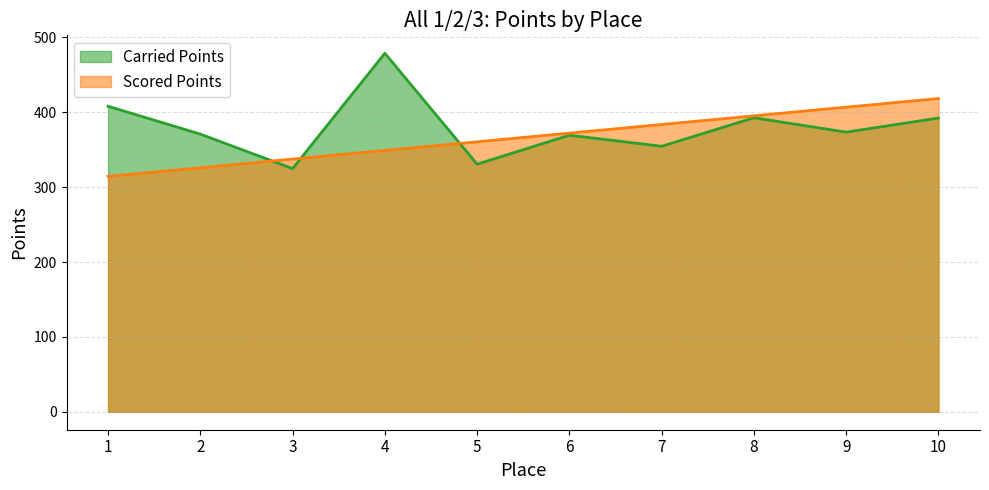

After their last crossing, which series has the higher values: Carried Points or Scored Points?

Scored Points